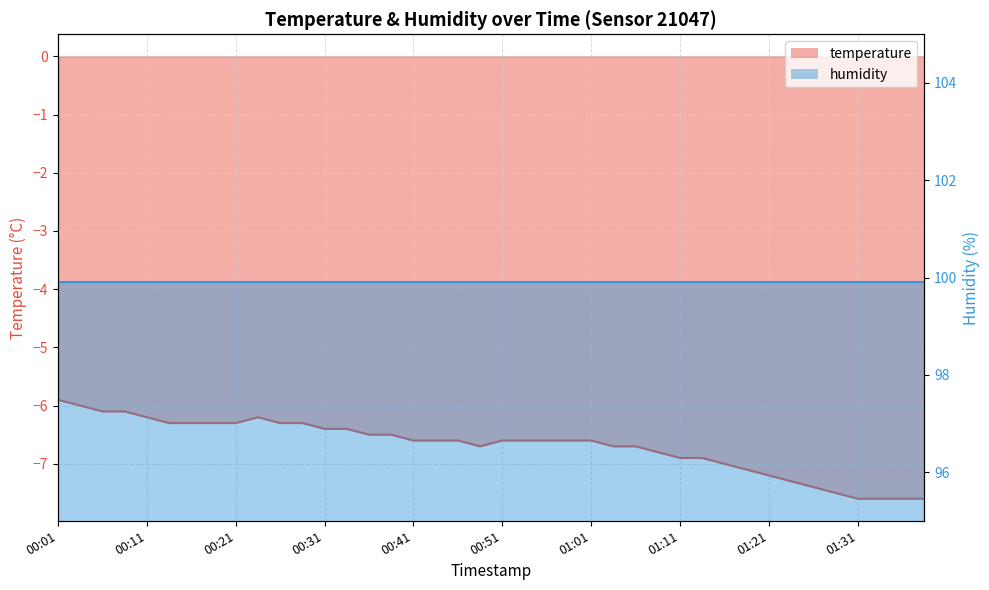

How many interior local peaks (higher than both neighbors) does the data have?

1